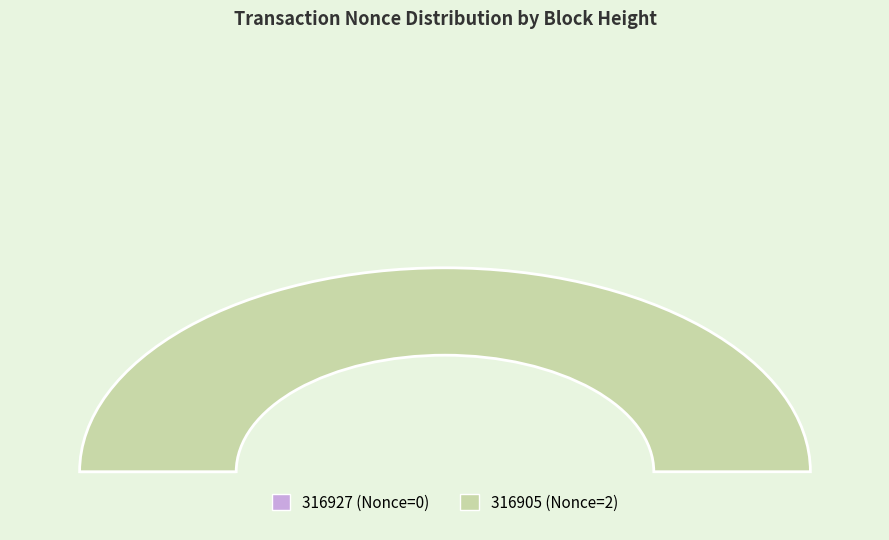

To the nearest percent, what is the difference between the largest and smallest slice percentages?

100%